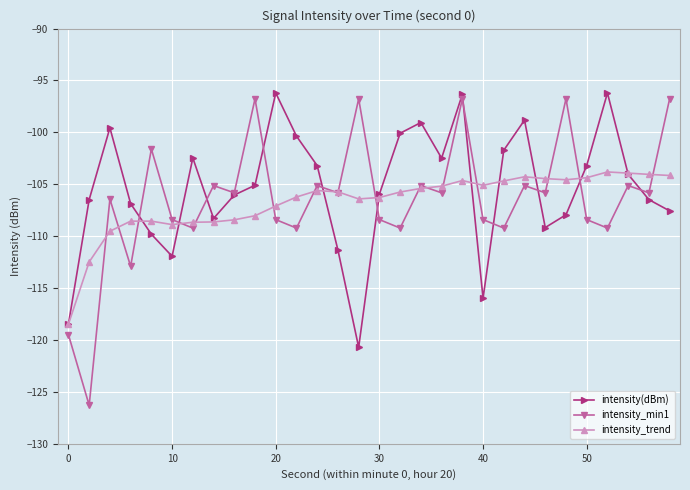

Which series has the widest spread of values?

intensity_min1